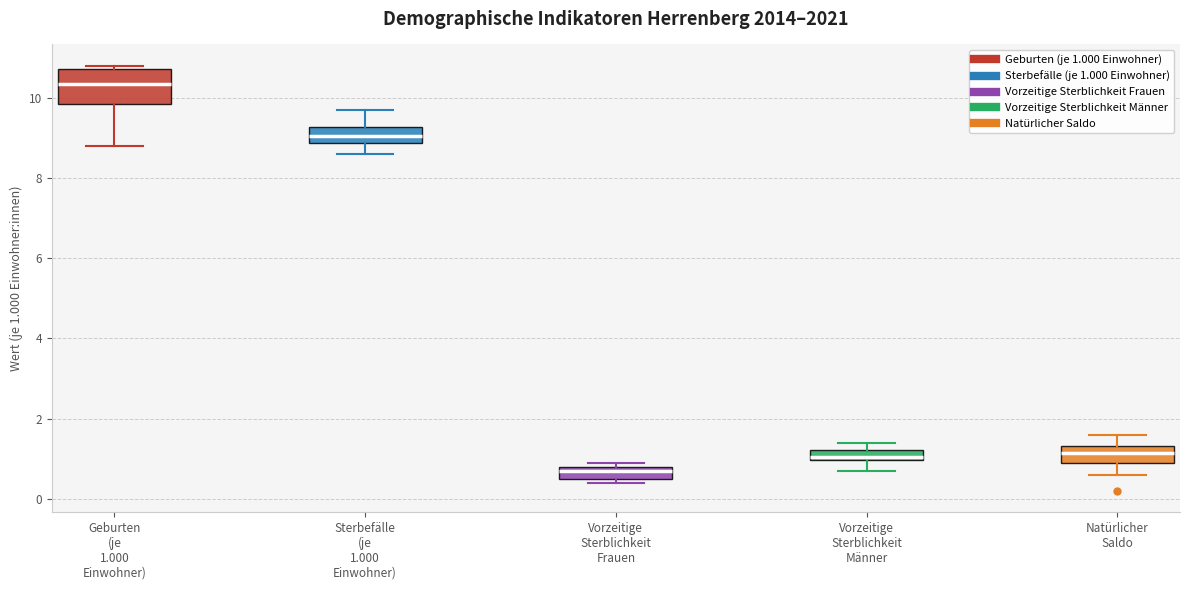

Which box has the highest median line?

Geburten (je 1.000 Einwohner)